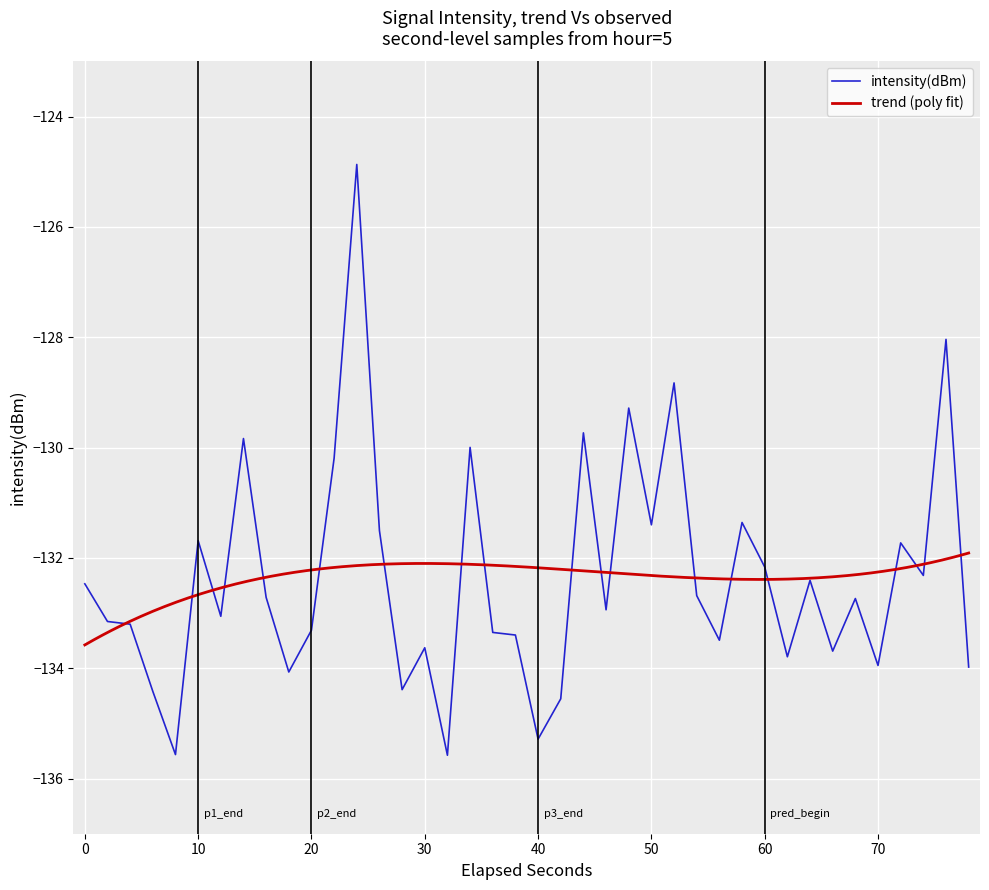

Reading left to right, what are all the values shown in this chart?

-132.5	-133.2	-133.2	-134.4	-135.6	-131.7	-133.1	-129.8	-132.7	-134.1	-133.3	-130.2	-124.9	-131.5	-134.4	-133.6	-135.6	-130.0	-133.4	-133.4	-135.3	-134.6	-129.7	-132.9	-129.3	-131.4	-128.8	-132.7	-133.5	-131.4	-132.2	-133.8	-132.4	-133.7	-132.7	-134.0	-131.7	-132.3	-128.0	-134.0